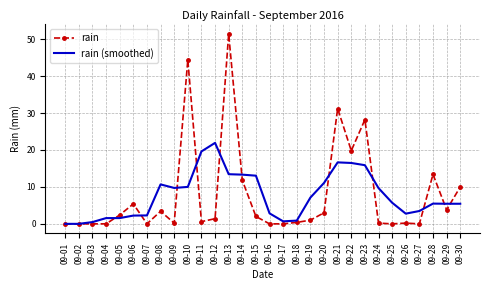

What is the maximum value for rain (smoothed)?

21.9